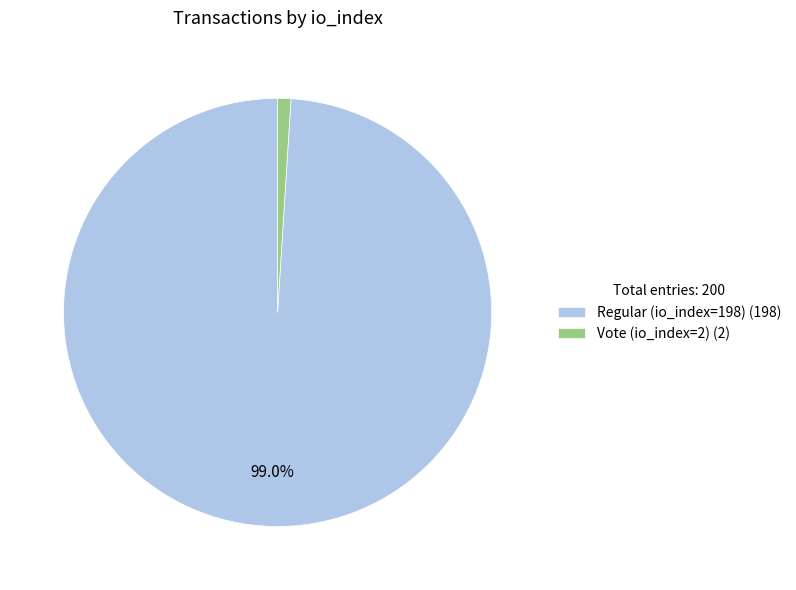

Which has a higher value, Vote (io_index=2) or Regular (io_index=198)?

Regular (io_index=198)